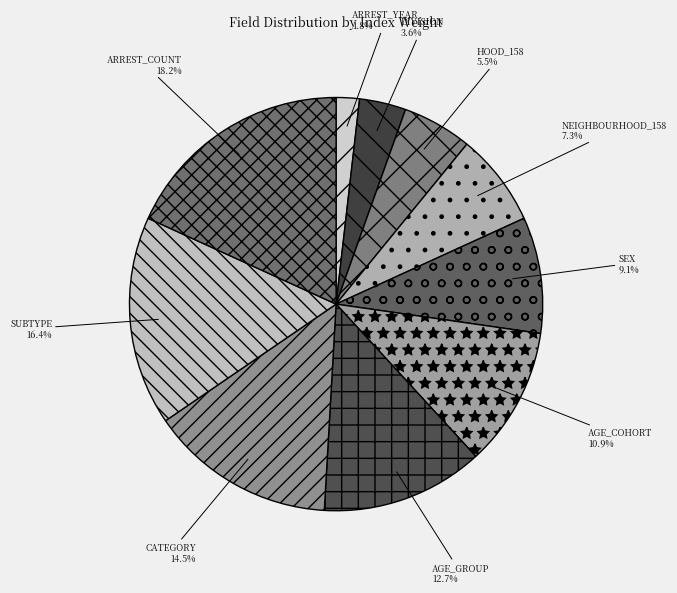

To the nearest percent, what portion does ARREST_COUNT represent?

18%